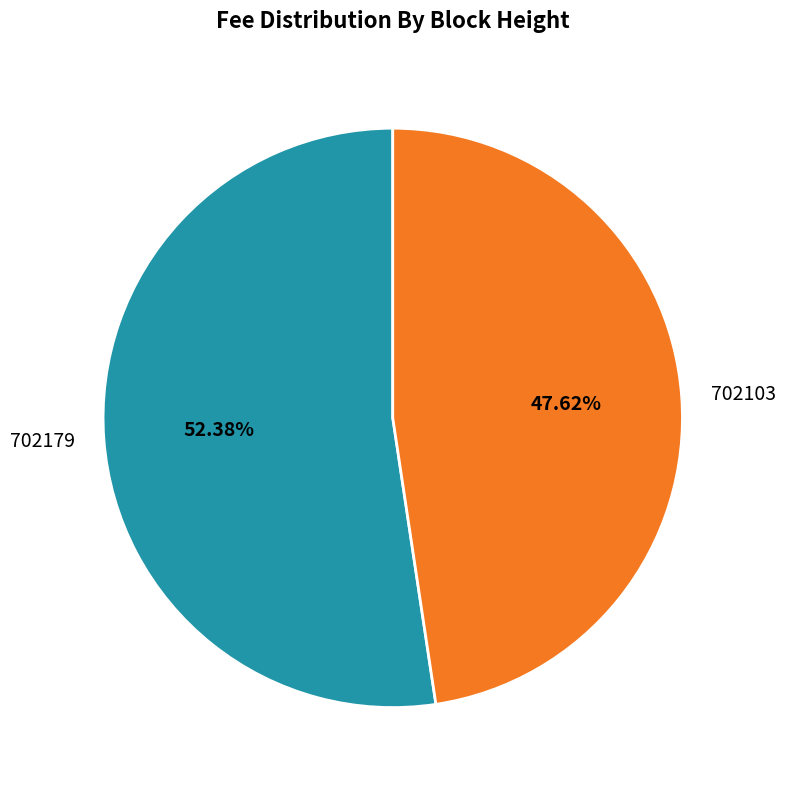

What percentage is NOT represented by 702103?

52.4%